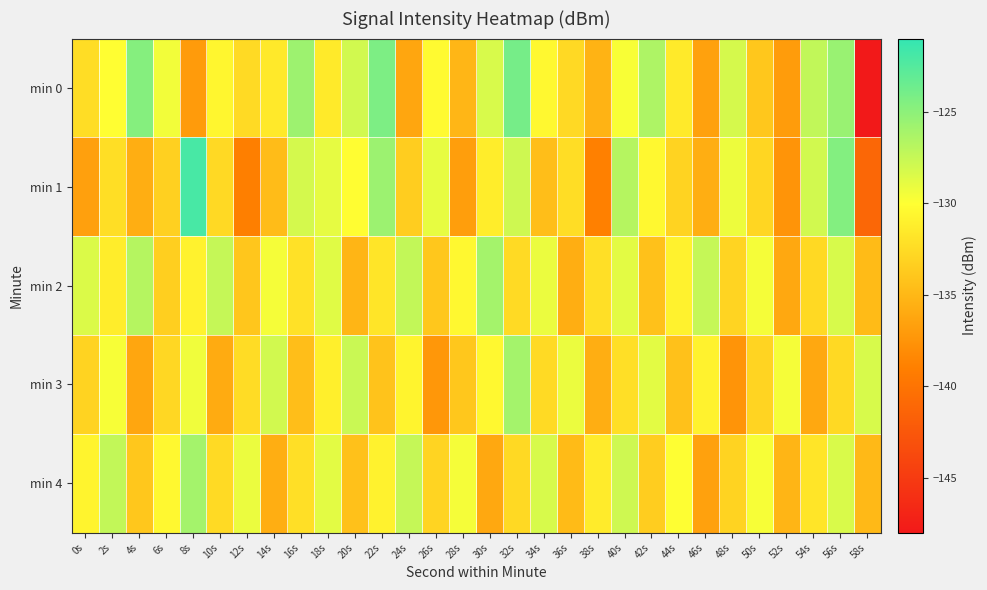

At which category is the sum across all series the highest?

56s